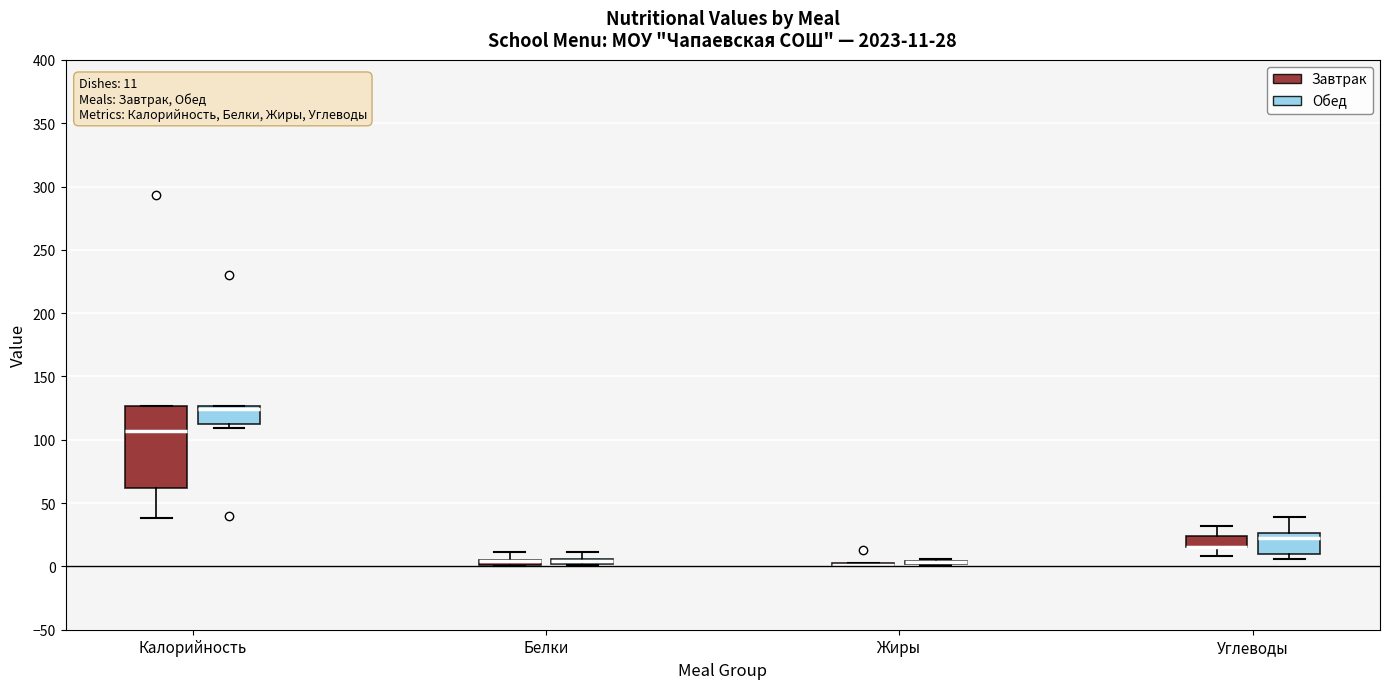

Comparing the boxes themselves (not the whiskers), which one is the tallest?

Калорийность (Завтрак)